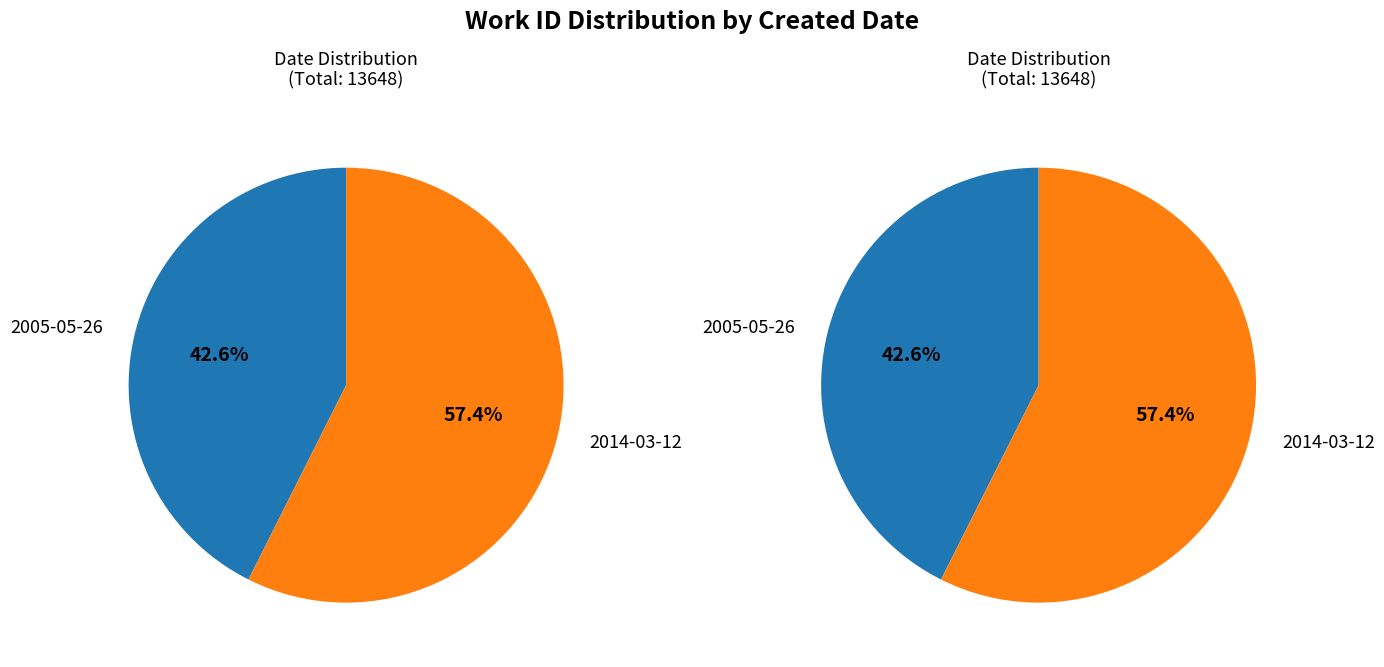

Rank the categories by value from highest to lowest.

2014-03-12, 2005-05-26